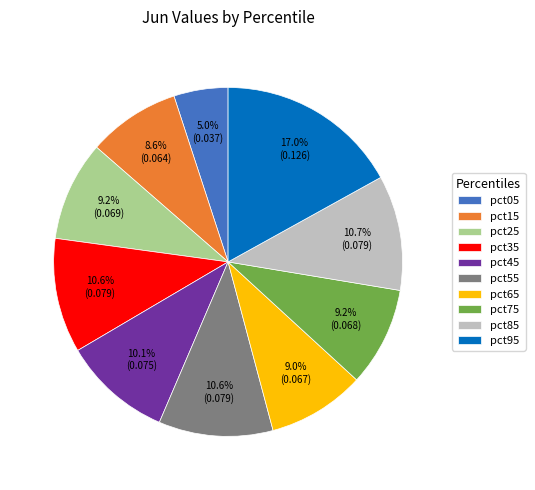

Which slice is the smallest?

pct05